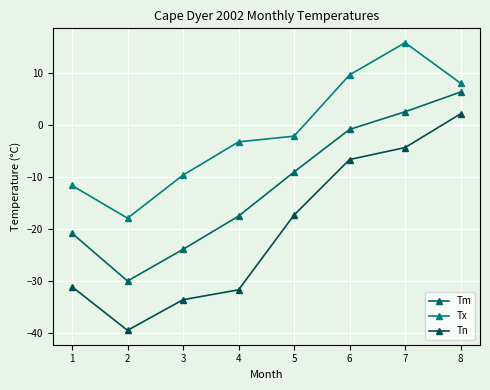

What is the total value across all series at 3?

-67.1